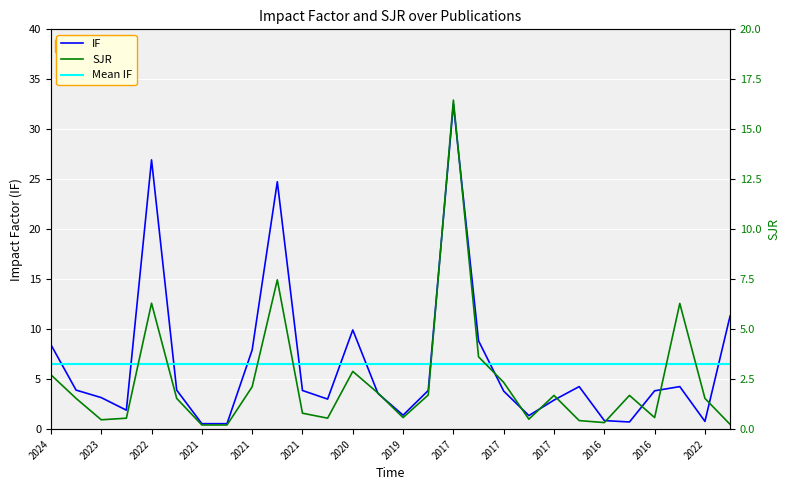

Reading right to left, transcribe all the data shown in this chart.

IF: 11.3	0.8	4.3	3.8	0.7	0.9	4.3	2.9	1.4	3.8	8.8	32.5	3.9	1.4	3.6	9.9	3.0	3.9	24.8	7.9	0.6	0.6	3.9	26.9	1.9	3.2	3.9	8.4
Mean IF: 6.5	6.5	6.5	6.5	6.5	6.5	6.5	6.5	6.5	6.5	6.5	6.5	6.5	6.5	6.5	6.5	6.5	6.5	6.5	6.5	6.5	6.5	6.5	6.5	6.5	6.5	6.5	6.5
SJR: 0.2	1.5	6.3	0.6	1.7	0.3	0.4	1.7	0.5	2.3	3.6	16.5	1.7	0.6	1.8	2.9	0.6	0.8	7.5	2.1	0.2	0.2	1.5	6.3	0.6	0.5	1.5	2.7